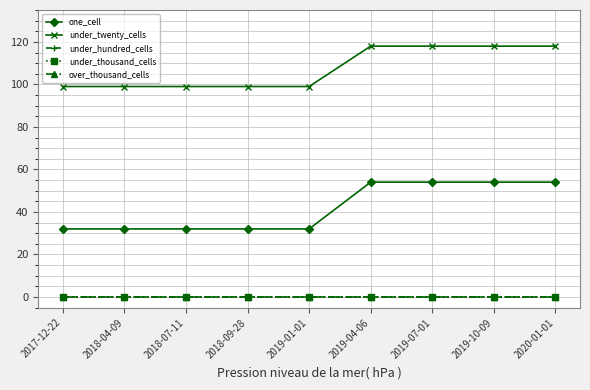

Does the chart have visible grid lines?

Yes